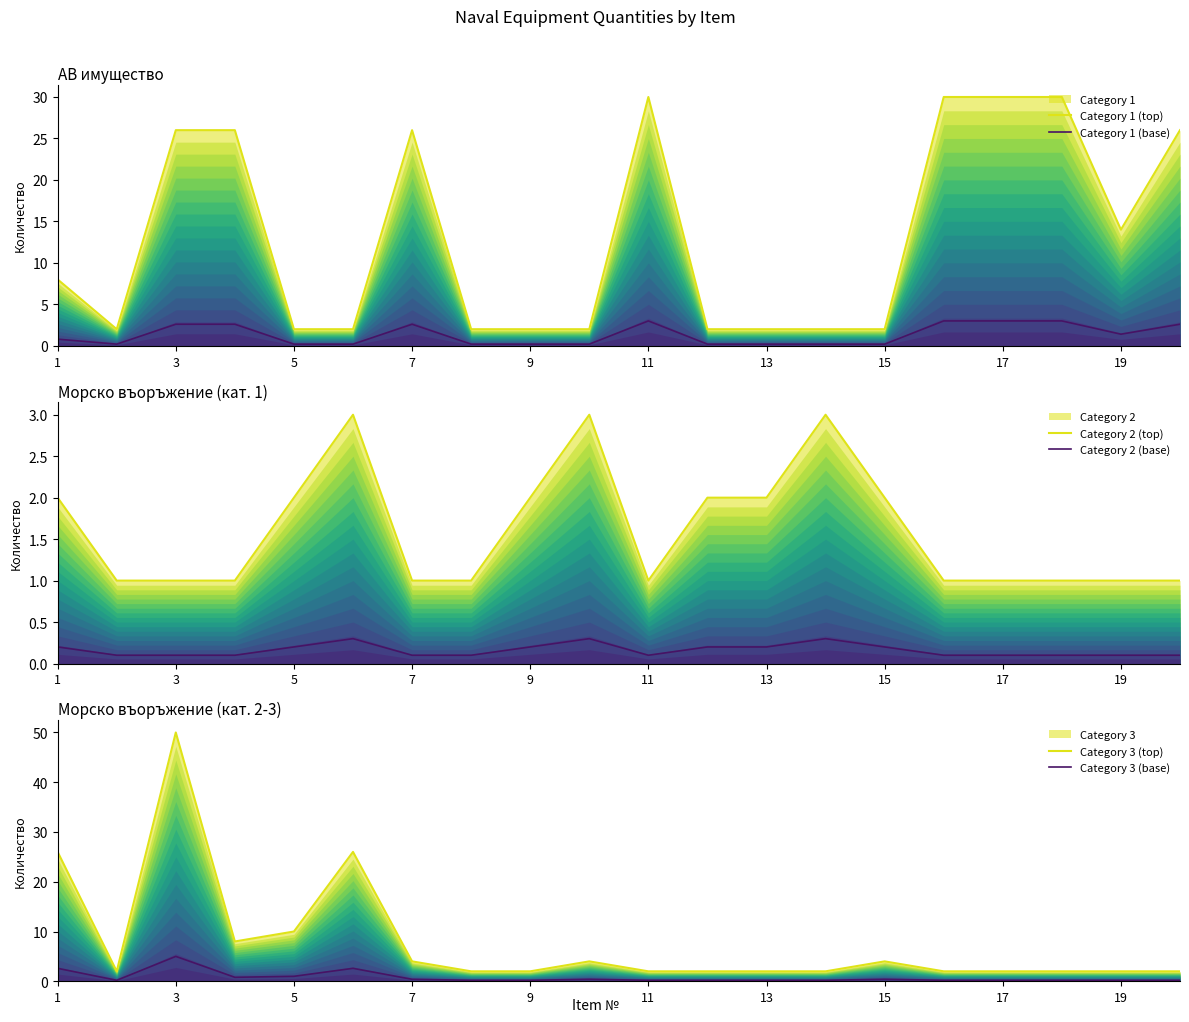

Reading left to right, transcribe all the data shown in this chart.

Category 1 (top): 8.0	2.0	26.0	26.0	2.0	2.0	26.0	2.0	2.0	2.0	30.0	2.0	2.0	2.0	2.0	30.0	30.0	30.0	14.0	26.0
Category 1 (base): 0.8	0.2	2.6	2.6	0.2	0.2	2.6	0.2	0.2	0.2	3.0	0.2	0.2	0.2	0.2	3.0	3.0	3.0	1.4	2.6
Category 2 (top): 2.0	1.0	1.0	1.0	2.0	3.0	1.0	1.0	2.0	3.0	1.0	2.0	2.0	3.0	2.0	1.0	1.0	1.0	1.0	1.0
Category 2 (base): 0.2	0.1	0.1	0.1	0.2	0.3	0.1	0.1	0.2	0.3	0.1	0.2	0.2	0.3	0.2	0.1	0.1	0.1	0.1	0.1
Category 3 (top): 26.0	2.0	50.0	8.0	10.0	26.0	4.0	2.0	2.0	4.0	2.0	2.0	2.0	2.0	4.0	2.0	2.0	2.0	2.0	2.0
Category 3 (base): 2.6	0.2	5.0	0.8	1.0	2.6	0.4	0.2	0.2	0.4	0.2	0.2	0.2	0.2	0.4	0.2	0.2	0.2	0.2	0.2